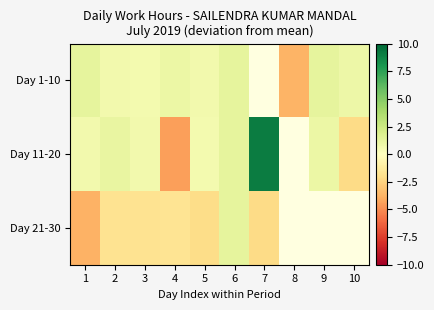

Between 1 and 2, which series saw the biggest shift?

Day 21-30